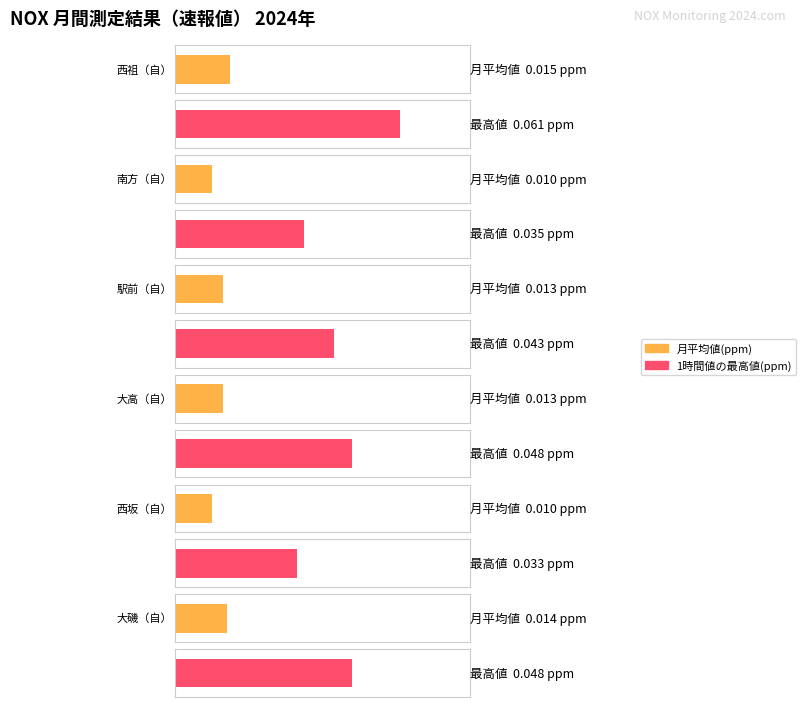

Between 西坂（自） and 大磯（自）, which series saw the biggest shift?

1時間値の最高値(ppm)